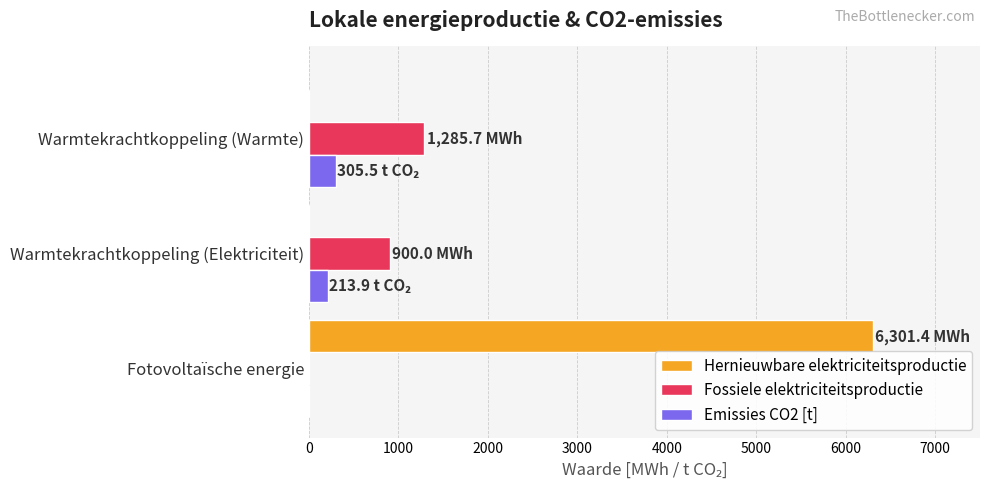

How many data points in Hernieuwbare elektriciteitsproductie are above 0?

1